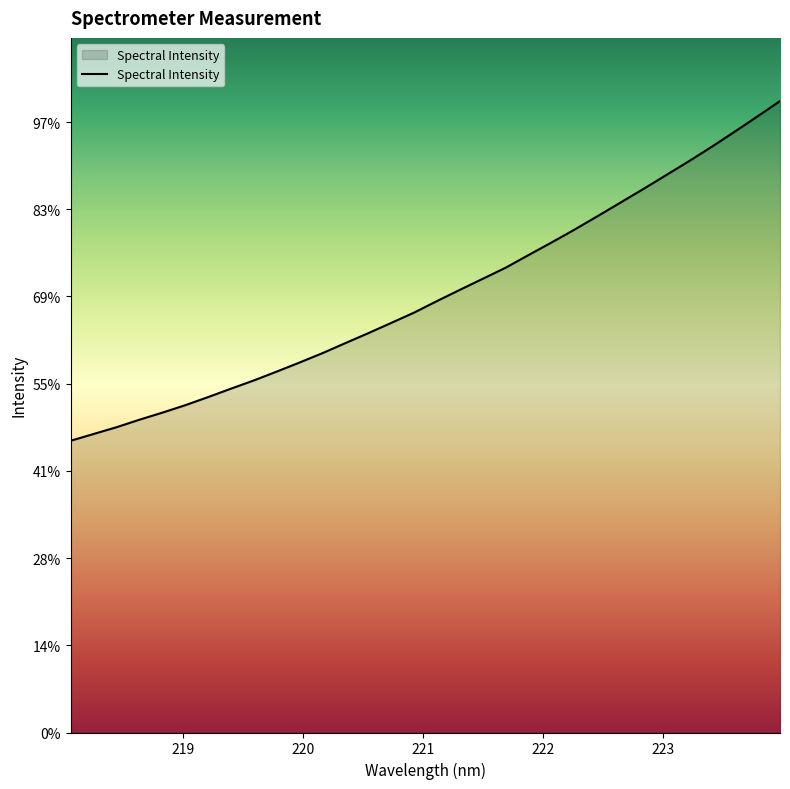

Does the chart display data point markers on the line(s)?

No